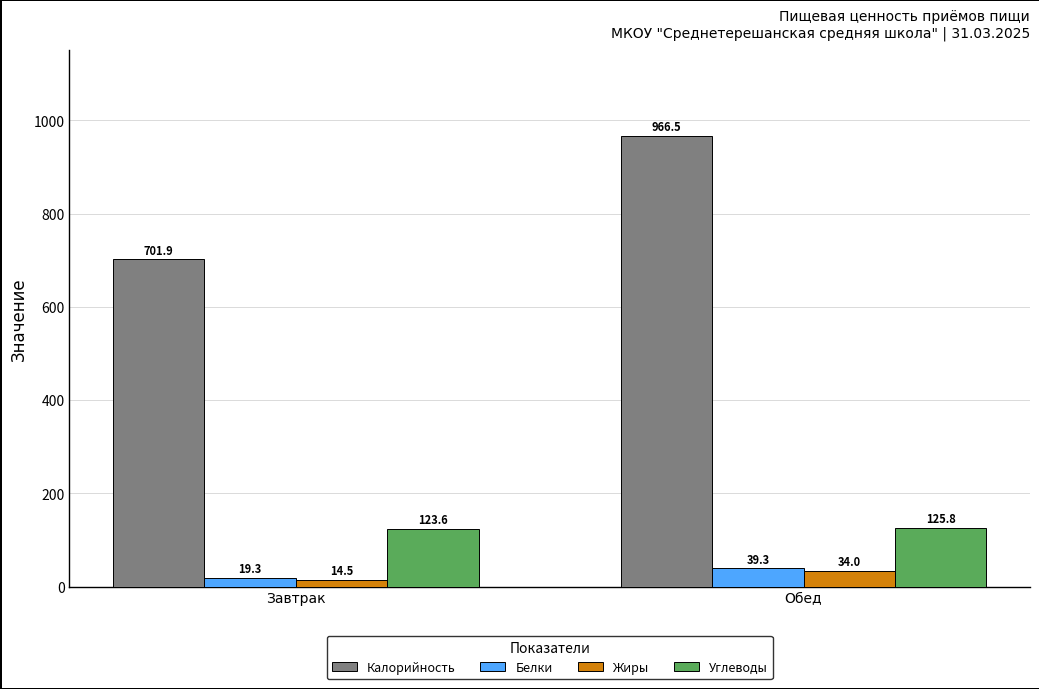

The value of Углеводы at Обед is 225.5. True or false?

False